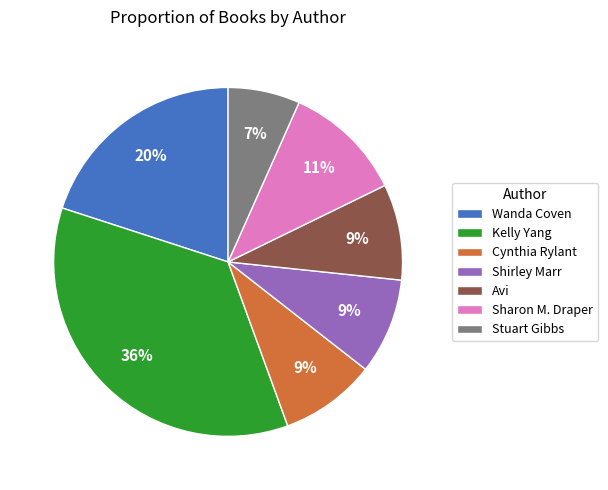

Which category has the smallest portion of the pie?

Stuart Gibbs